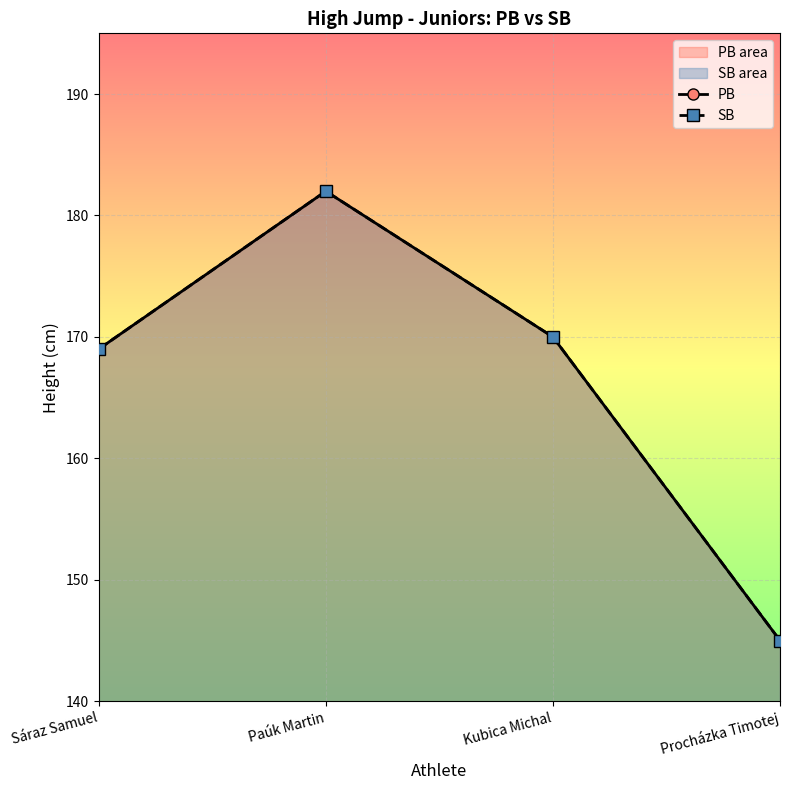

Which category has the highest value in the SB series?

Paúk Martin